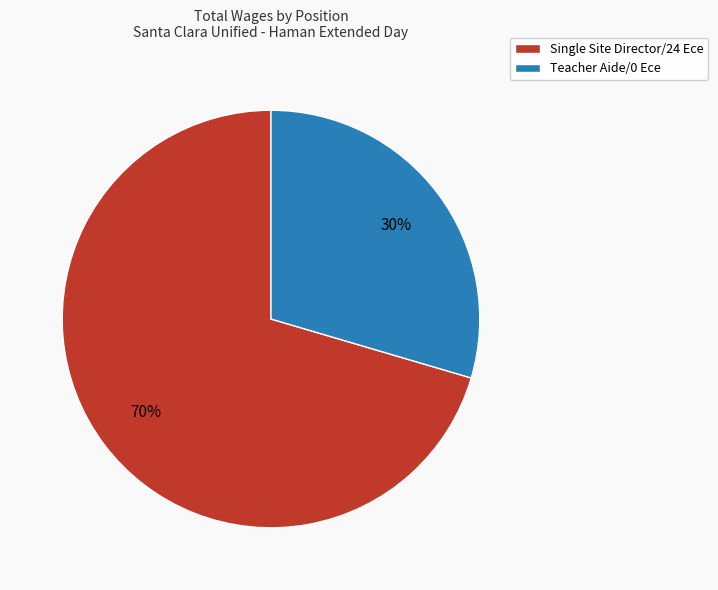

What is the smallest slice in the pie chart?

Teacher Aide/0 Ece